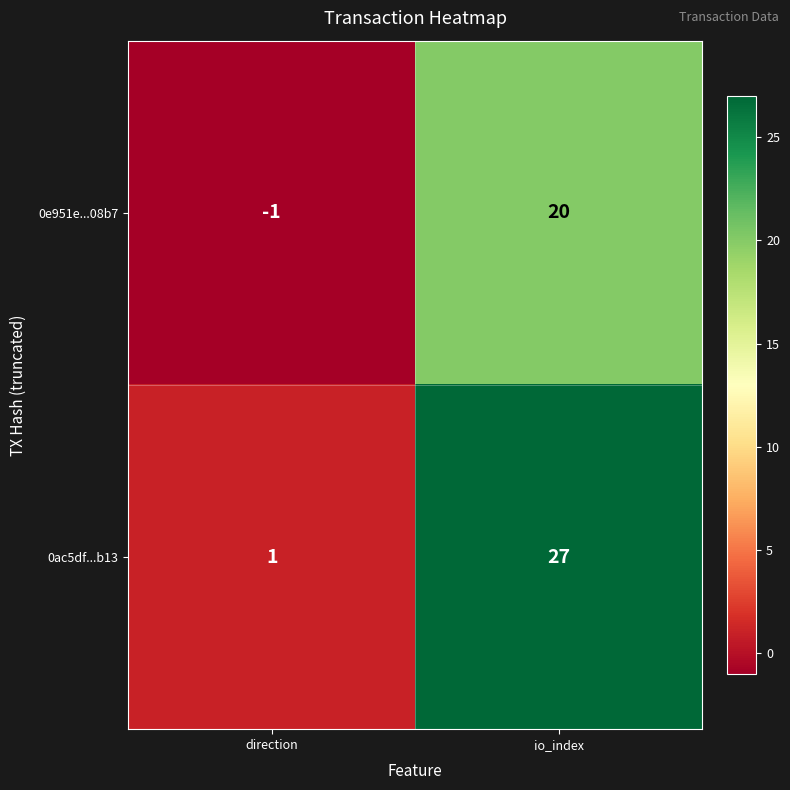

At which label does 0e951e...08b7 reach its peak?

io_index